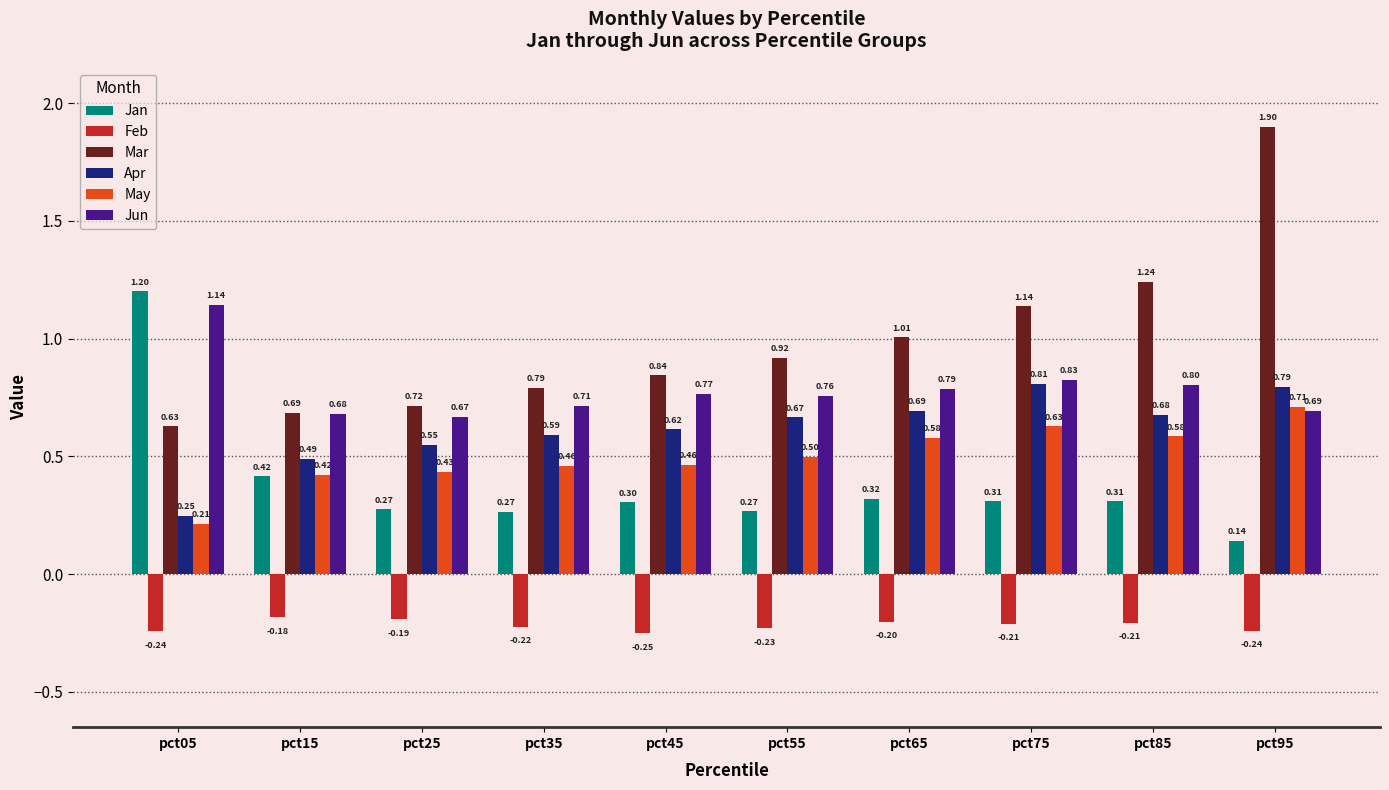

What are all the series names shown in the legend?

Jan, Feb, Mar, Apr, May, Jun